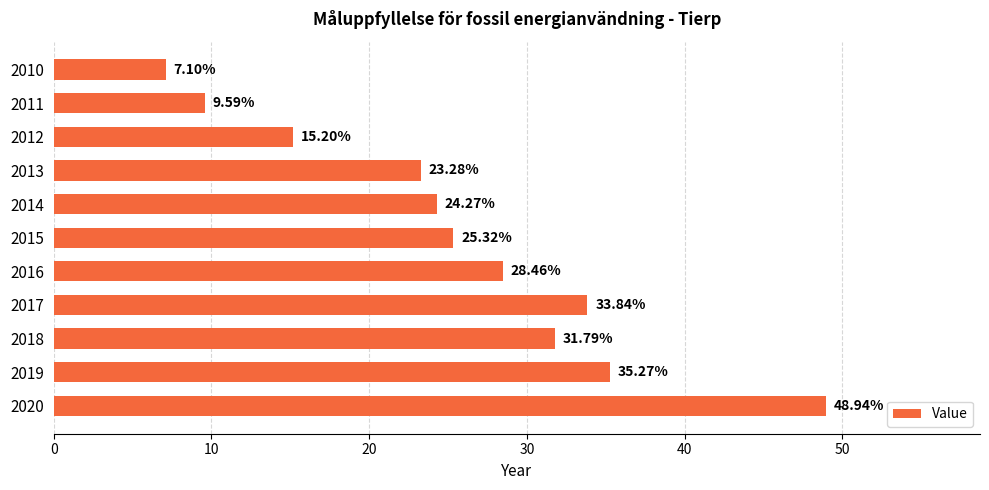

How many data points are less than 25?

5